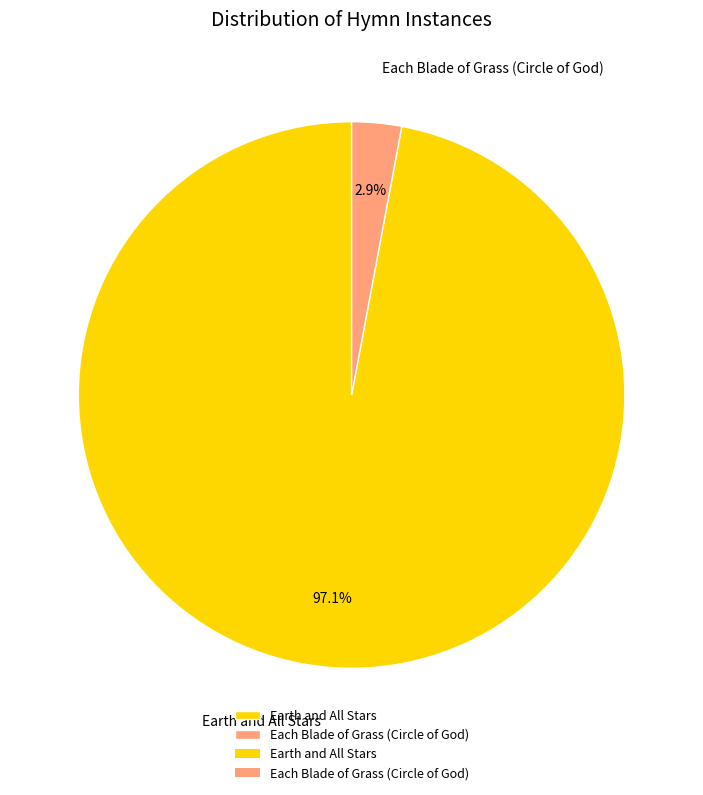

True or false: Each Blade of Grass (Circle of God) accounts for 3% of the total.

True